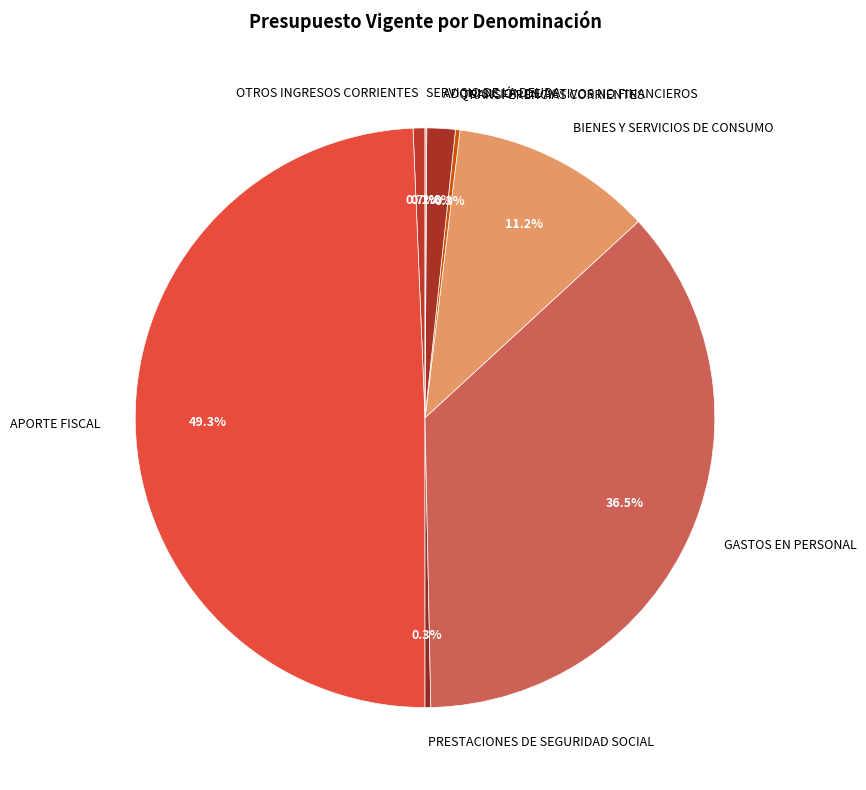

To the nearest percent, what is the difference between the largest and smallest slice percentages?

49%